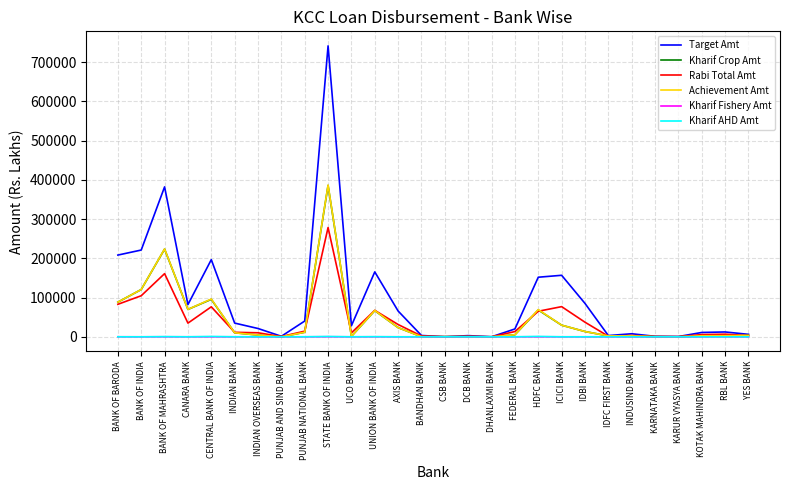

Does the chart have visible grid lines?

Yes